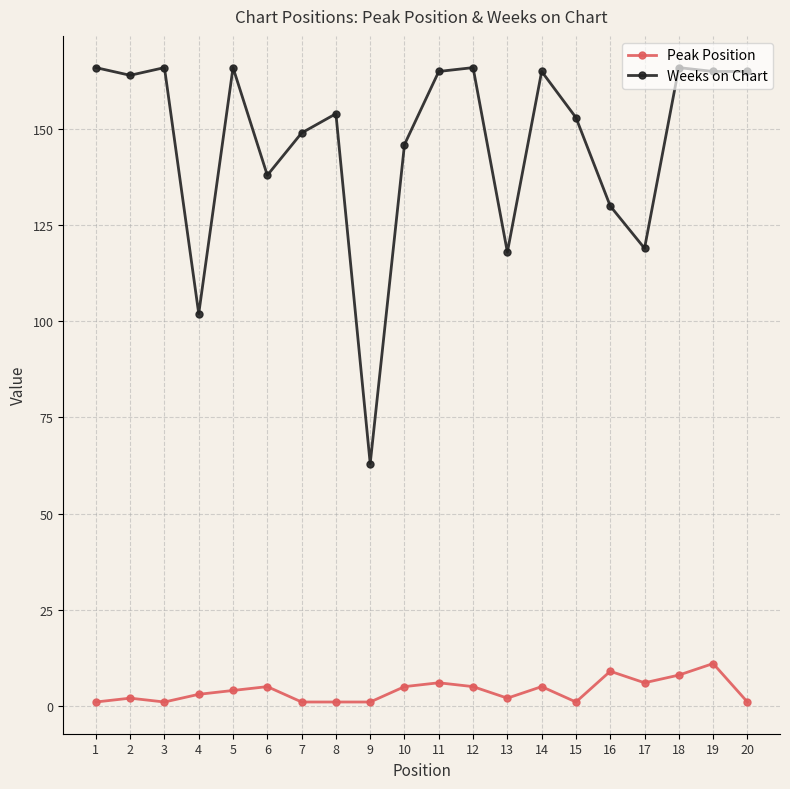

What is the sum of all Peak Position values?

78